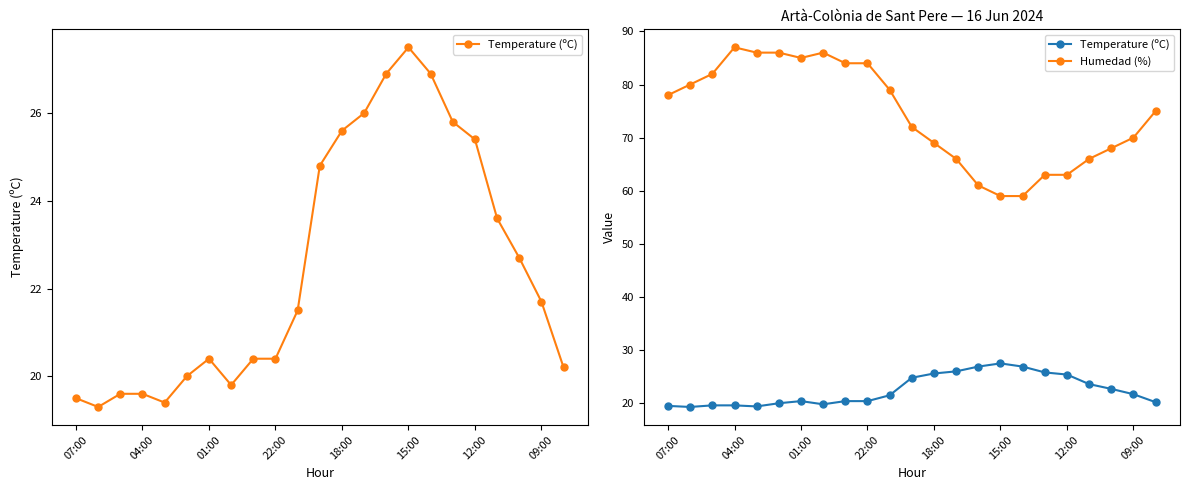

Which series changed the most between 15:00 and 09:00?

Humedad (%)